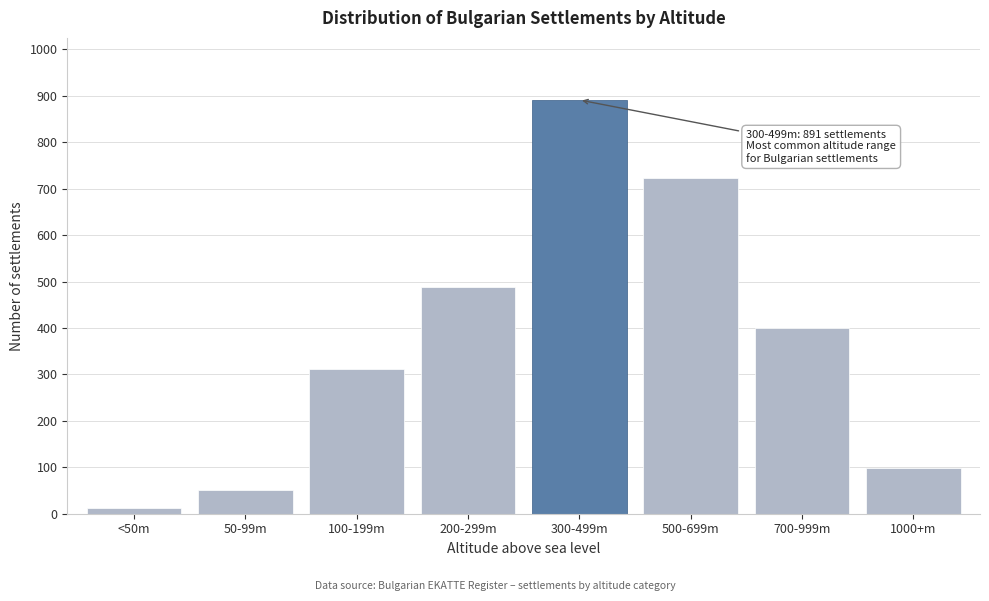

Reading left to right, transcribe all the data shown in this chart.

<50m=12	50-99m=51	100-199m=312	200-299m=489	300-499m=891	500-699m=723	700-999m=401	1000+m=98